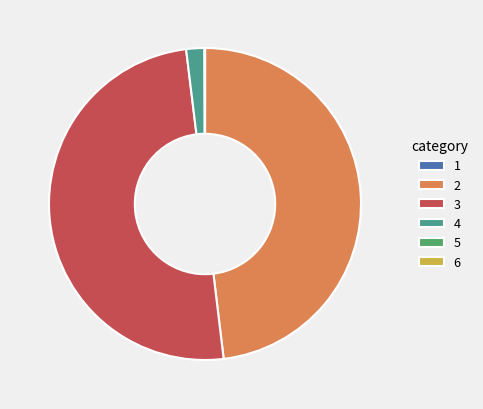

Which slice is the largest?

3